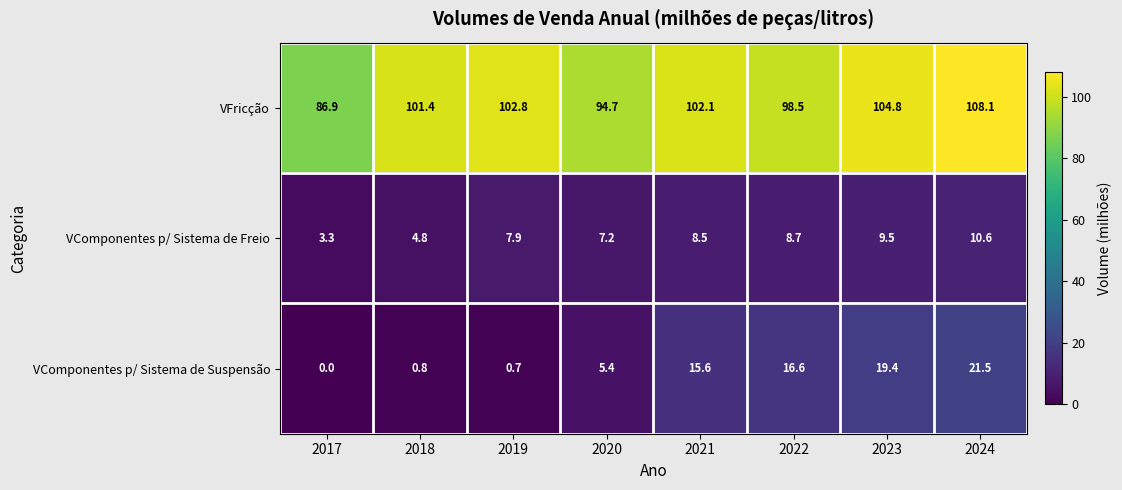

The value of VComponentes p/ Sistema de Suspensão at 2024 is 38.6. True or false?

False